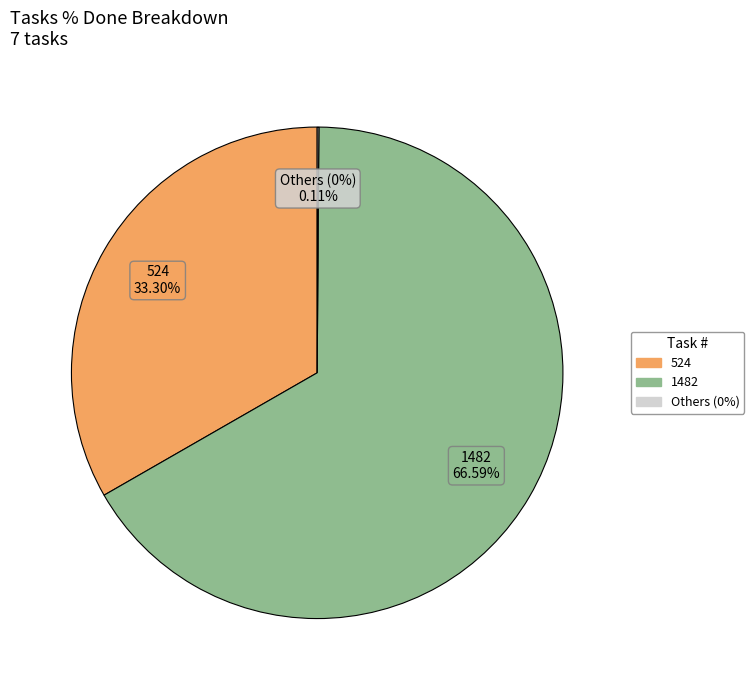

Does any single category account for the majority?

Yes